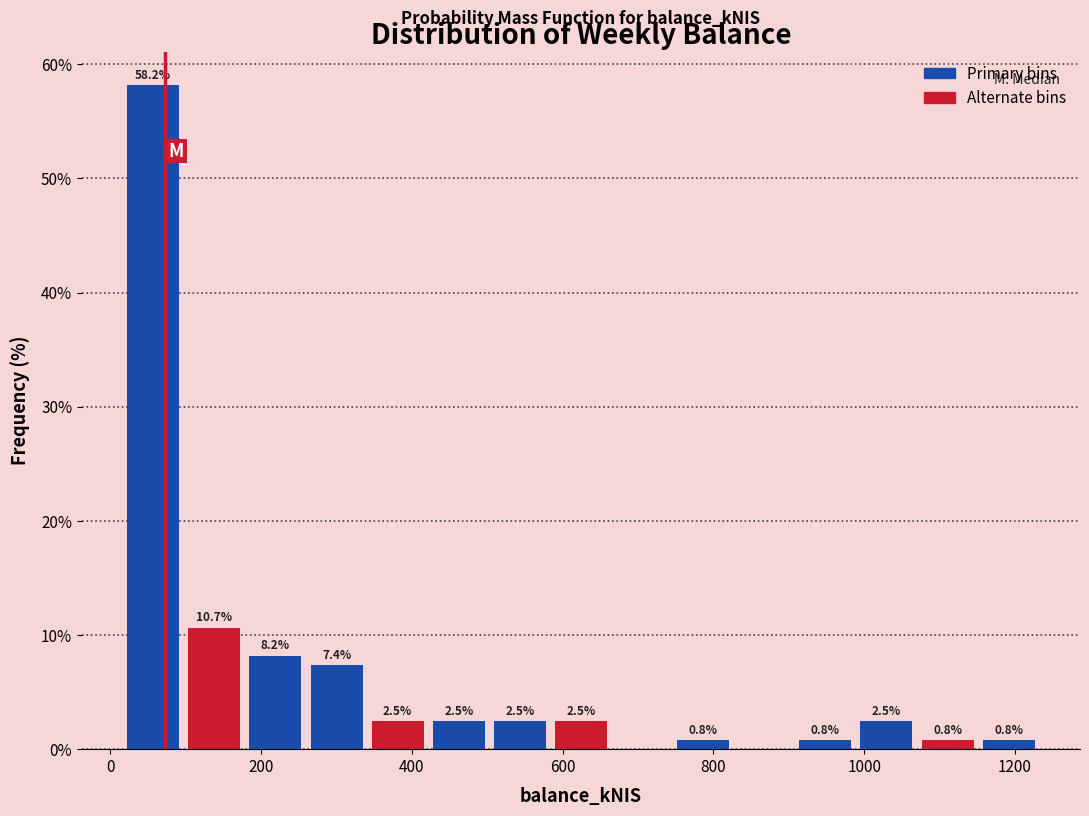

Over which range of the x-axis is the bar tallest?

20 to 100